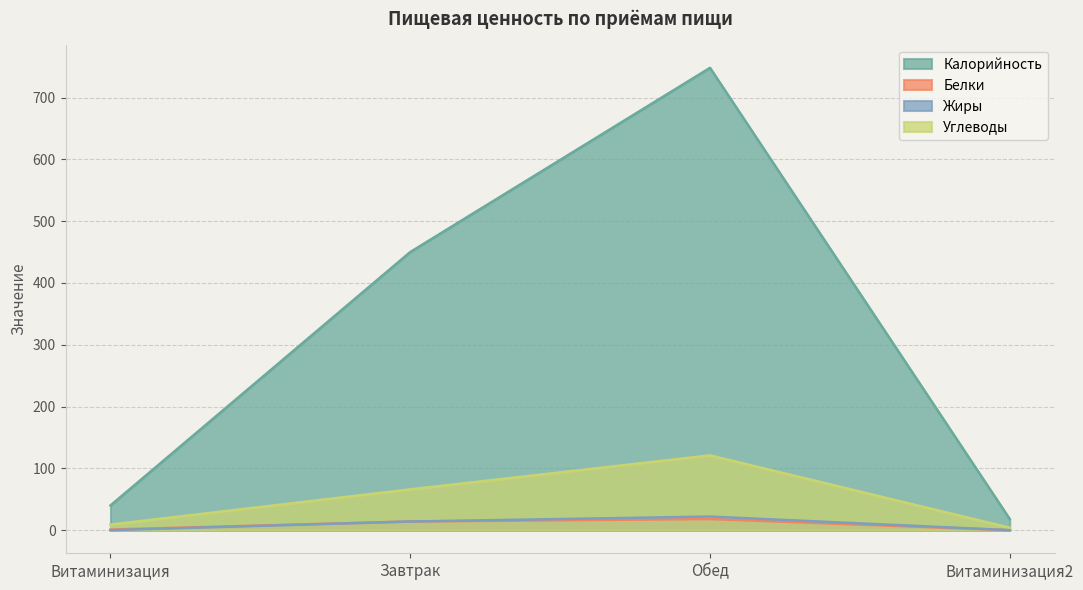

What is the sum of all Жиры values?

36